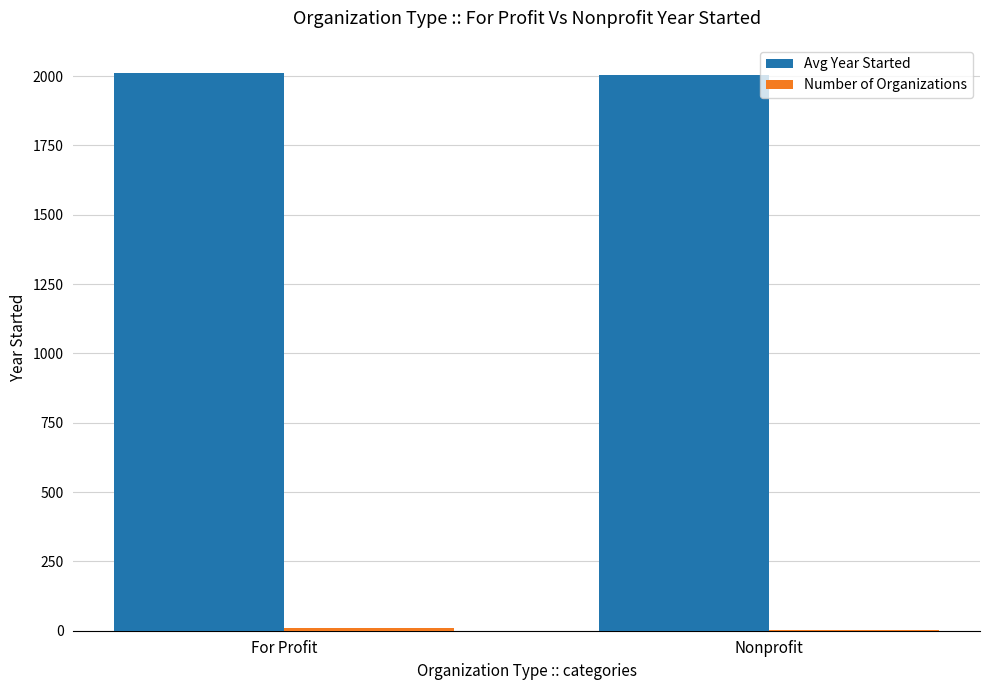

What is the spread (max minus min) of values at For Profit?

2003